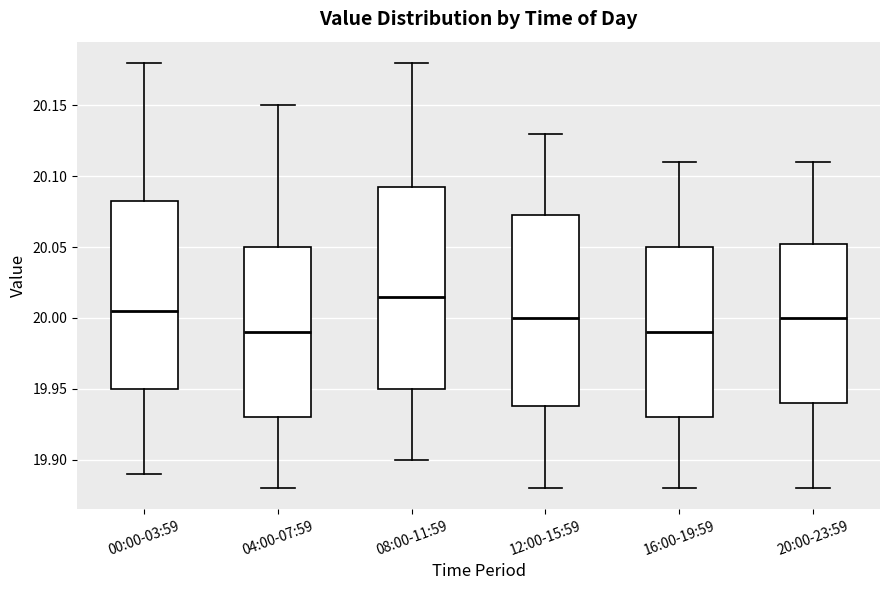

Reading left to right, read every box against the y-axis: the position of its median line, the range the box covers, and the ends of its whiskers. The values are not printed on the chart, so give them approximately, as read against the axis.

00:00-03:59: median 20.005, box 19.950 to 20.085, whiskers 19.890 to 20.180
04:00-07:59: median 19.990, box 19.930 to 20.050, whiskers 19.880 to 20.150
08:00-11:59: median 20.015, box 19.950 to 20.095, whiskers 19.900 to 20.180
12:00-15:59: median 20.000, box 19.940 to 20.075, whiskers 19.880 to 20.130
16:00-19:59: median 19.990, box 19.930 to 20.050, whiskers 19.880 to 20.110
20:00-23:59: median 20.000, box 19.940 to 20.055, whiskers 19.880 to 20.110